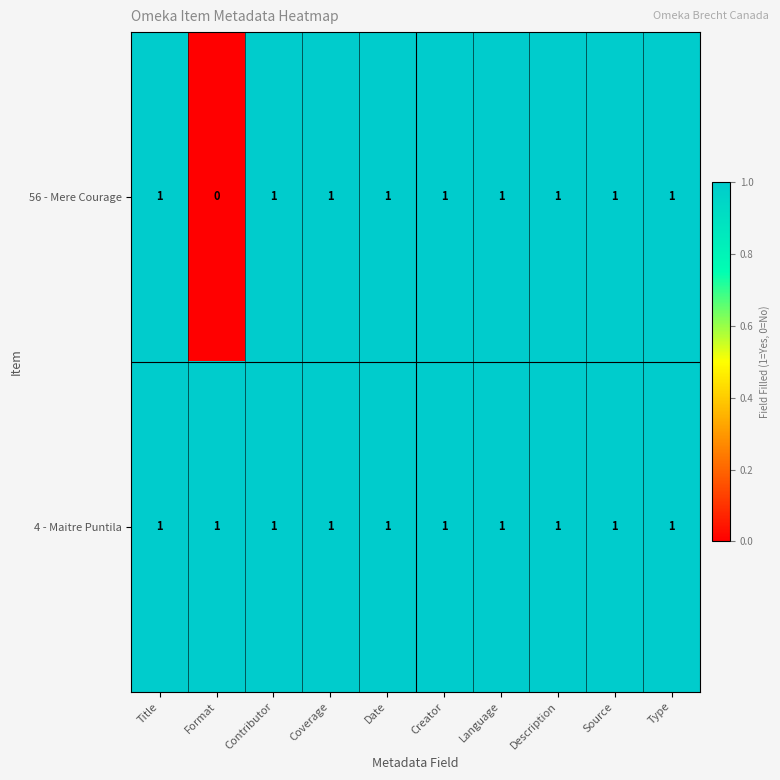

The 56 - Mere Courage series shows 0 at Contributor. True or false?

False